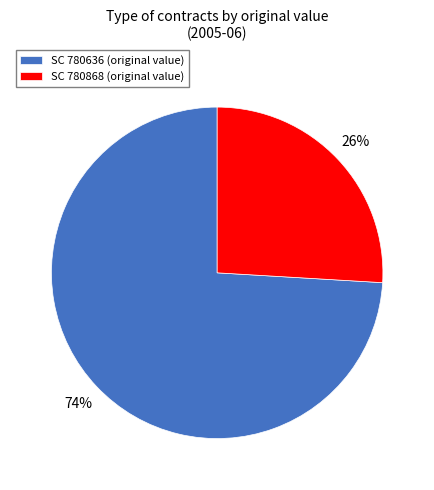

Combined, do SC 780636 and SC 780868 account for over 50%?

Yes